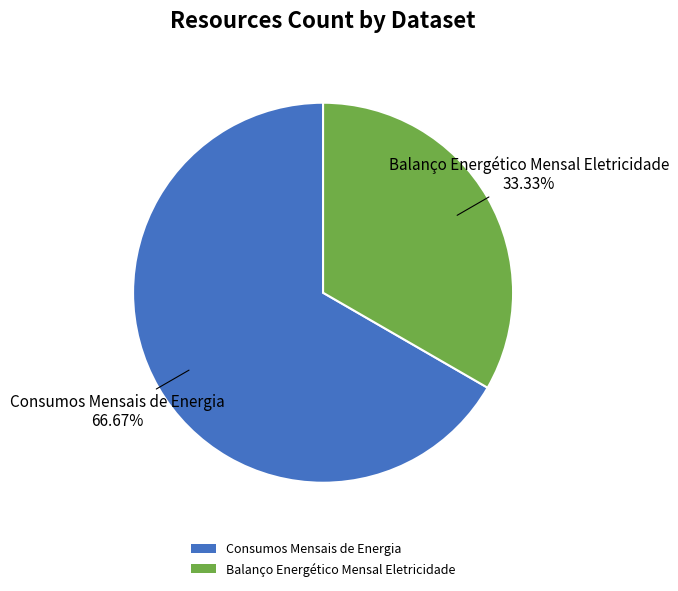

Between Consumos Mensais de Energia and Balanço Energético Mensal Eletricidade, which is larger?

Consumos Mensais de Energia